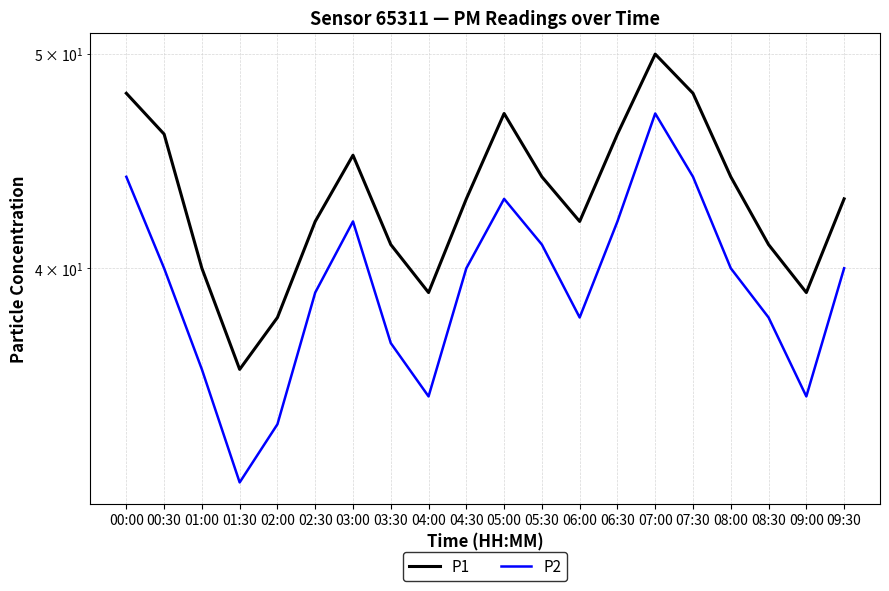

At which label does P2 reach its peak?

07:00